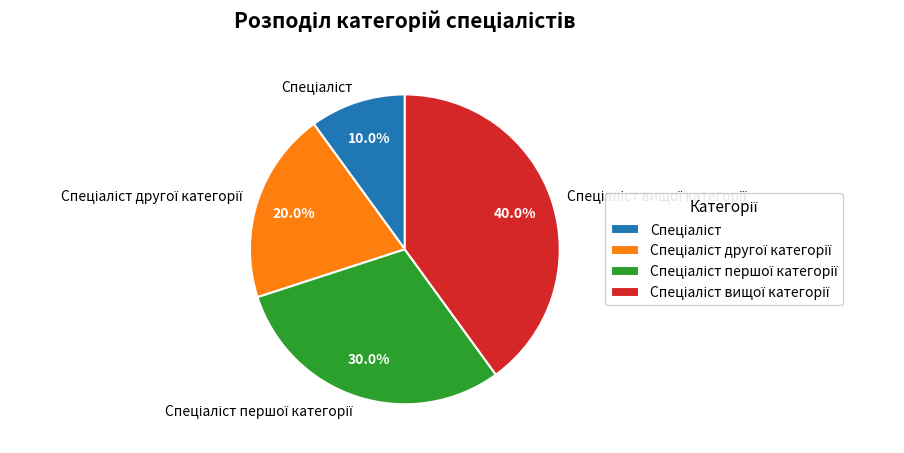

Is there a majority slice in this chart?

No